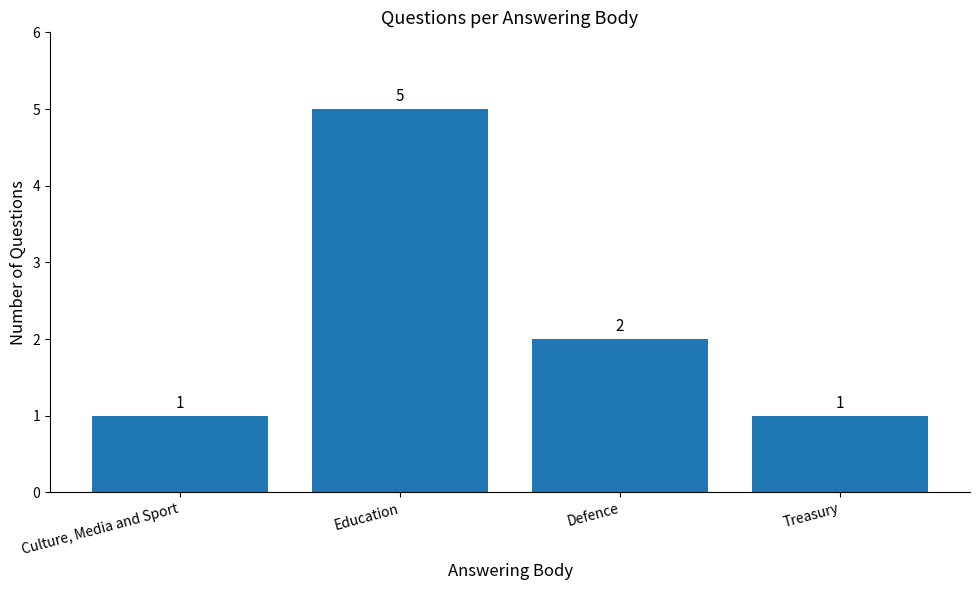

What is the sum of all values?

9